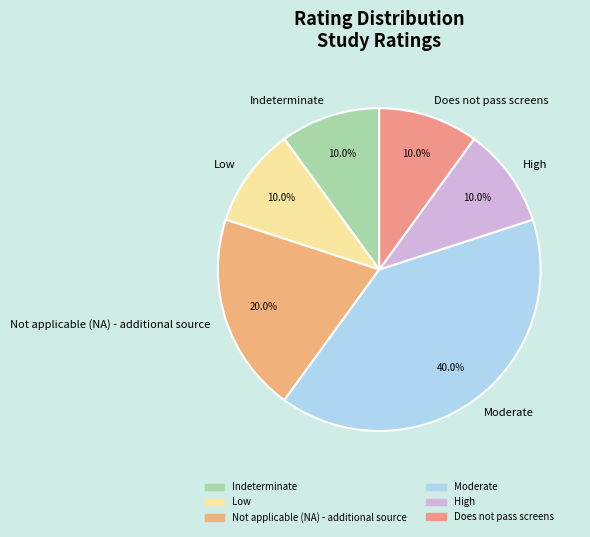

Is there any slice that represents more than half of the pie?

No